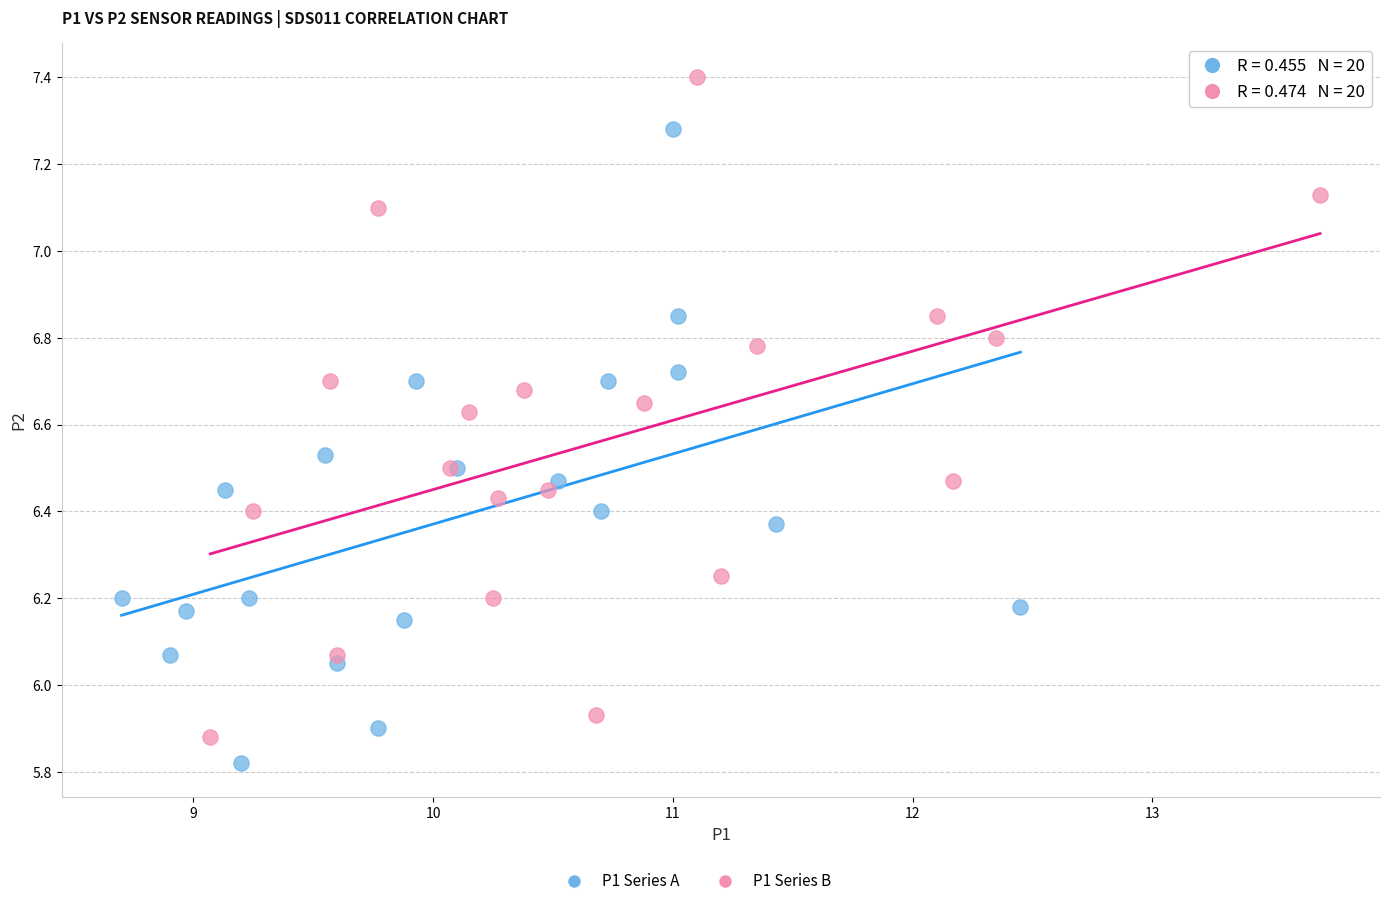

Which series has the largest Y range (max minus min)?

P1 Series B